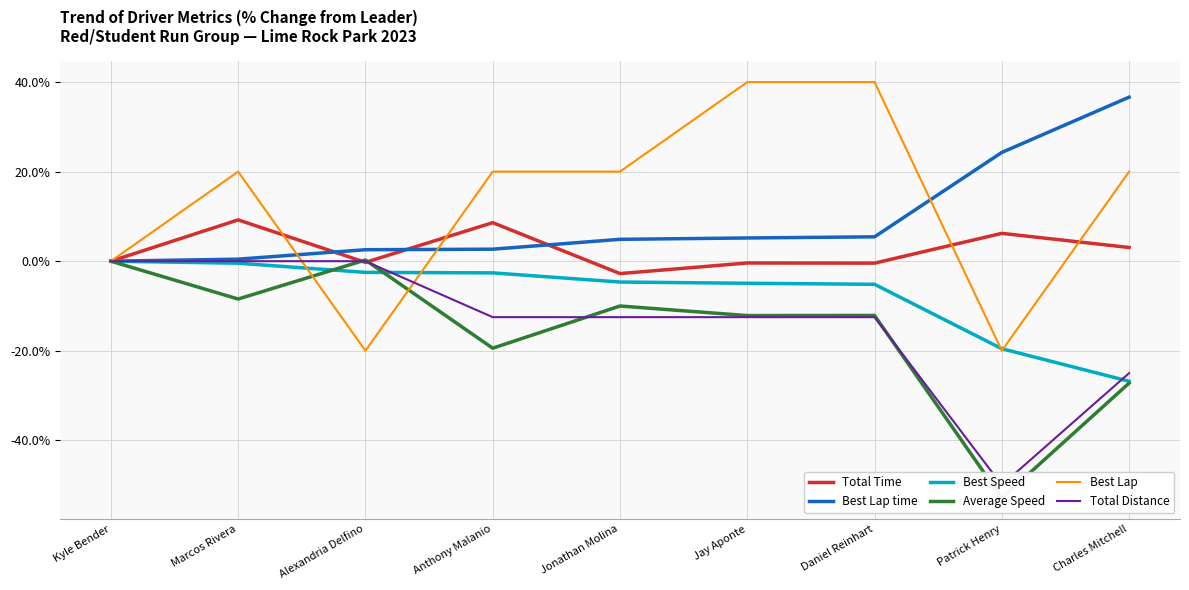

What is the label of the 1st point from the left?

Kyle Bender